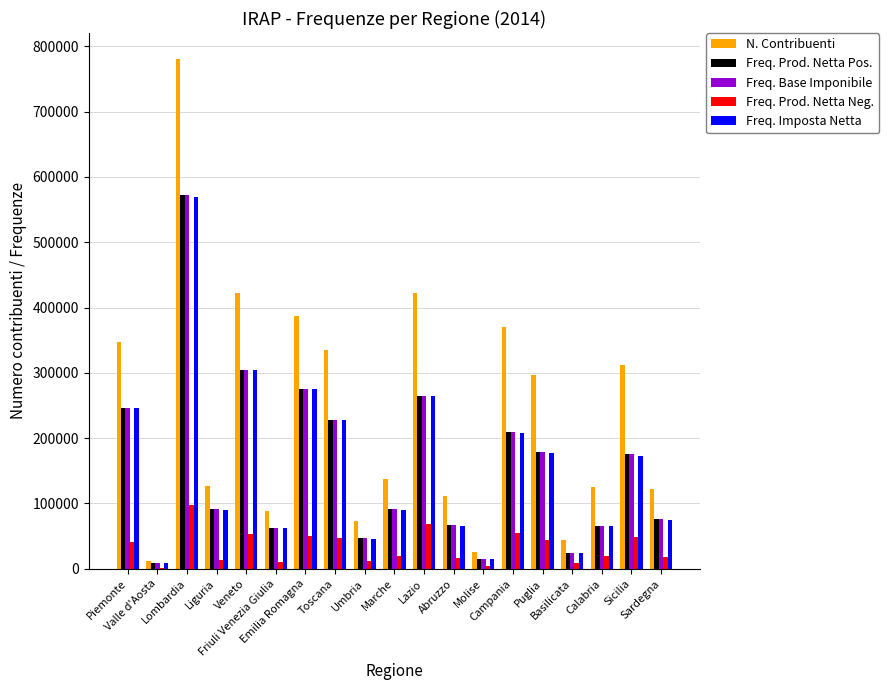

What are all the series names shown in the legend?

N. Contribuenti, Freq. Prod. Netta Pos., Freq. Base Imponibile, Freq. Prod. Netta Neg., Freq. Imposta Netta